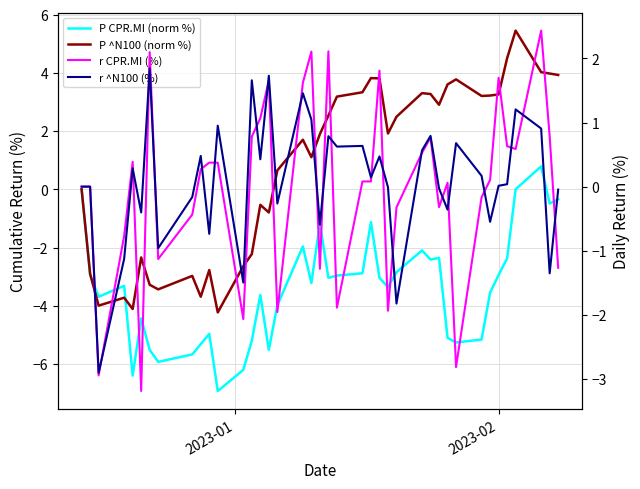

How many lines are shown in the chart?

4